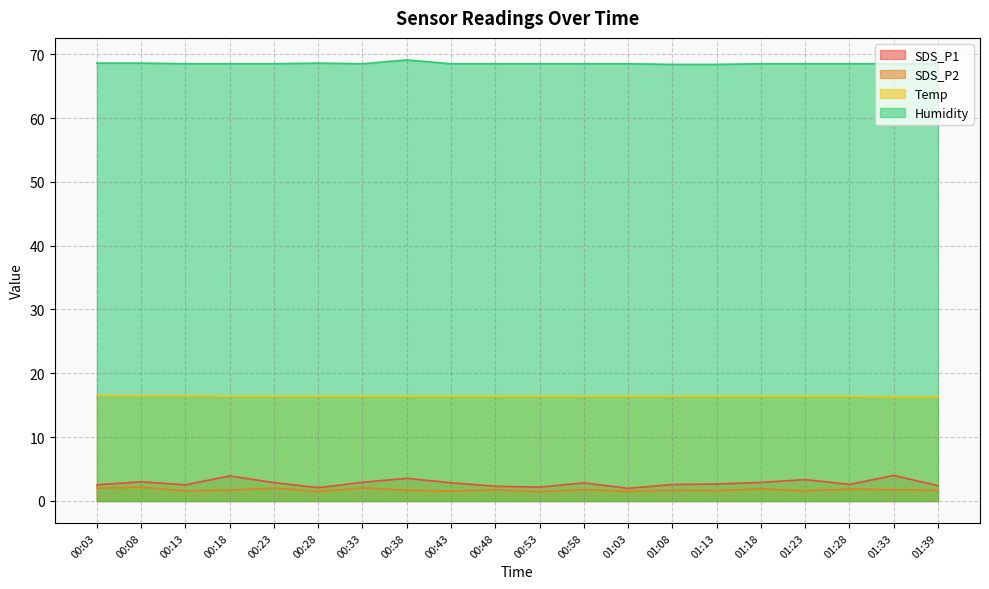

How many lines are shown in the chart?

4